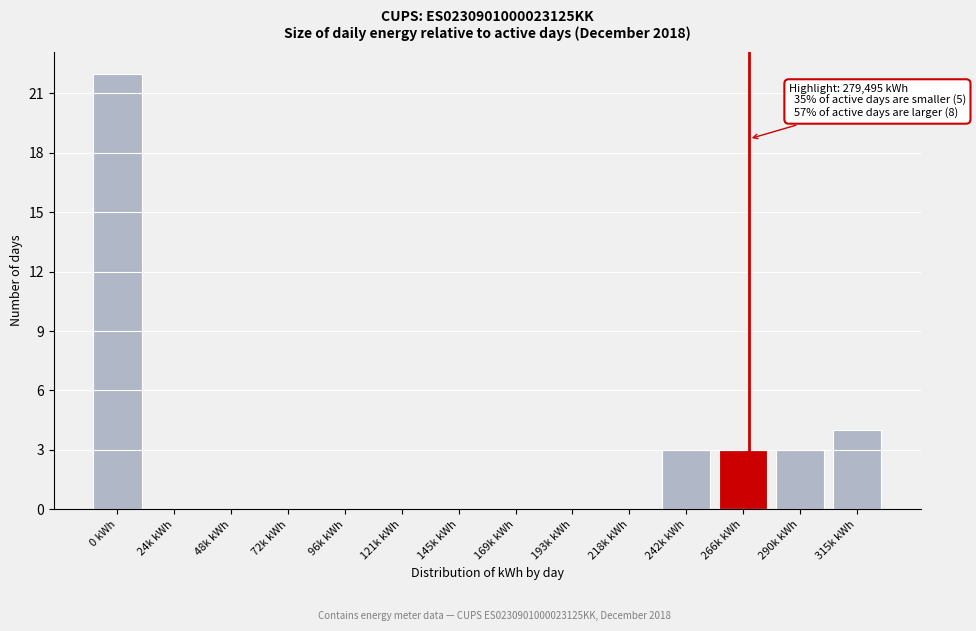

Reading left to right, transcribe all the data shown in this chart.

0 kWh=22	24k kWh=0	48k kWh=0	72k kWh=0	96k kWh=0	121k kWh=0	145k kWh=0	169k kWh=0	193k kWh=0	218k kWh=0	242k kWh=3	266k kWh=3	290k kWh=3	315k kWh=4